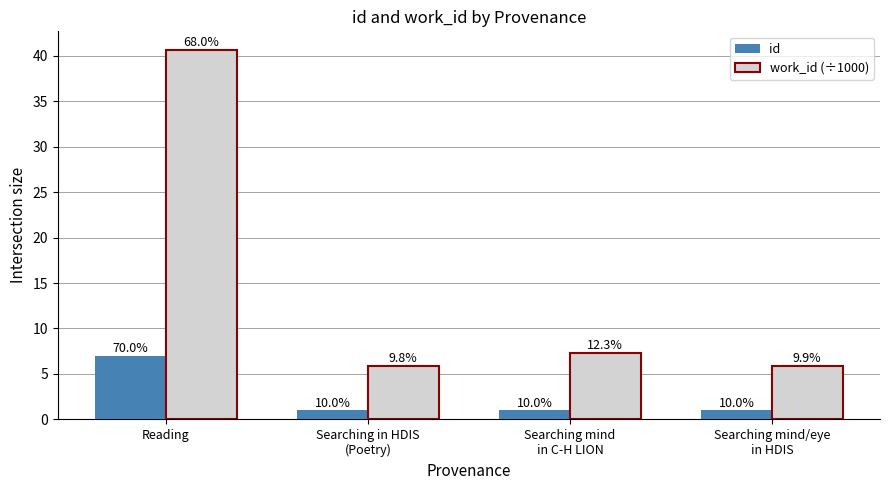

What are all the series names shown in the legend?

id, work_id (÷1000)